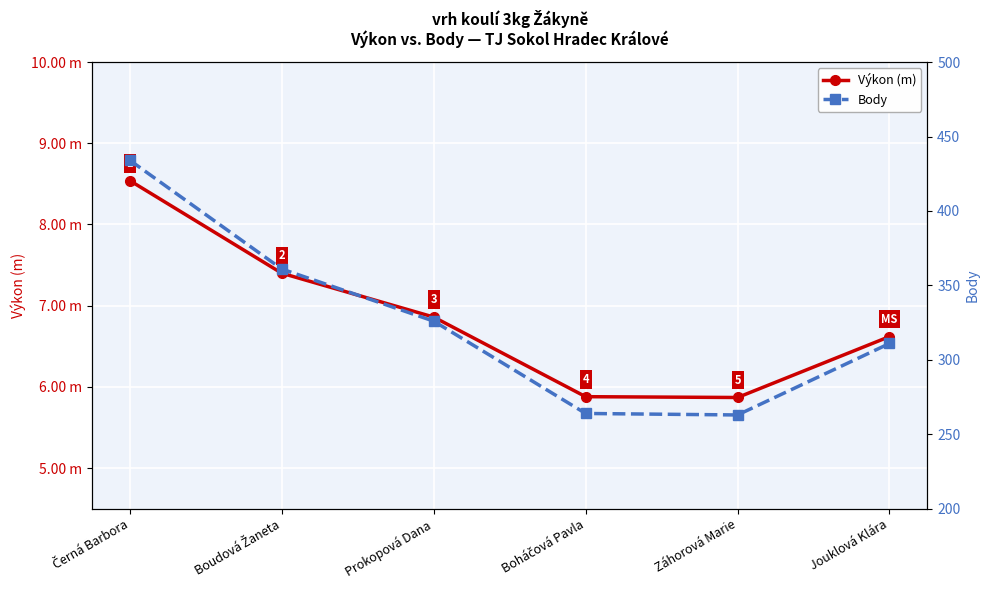

What is the minimum value shown in the chart?

5.9